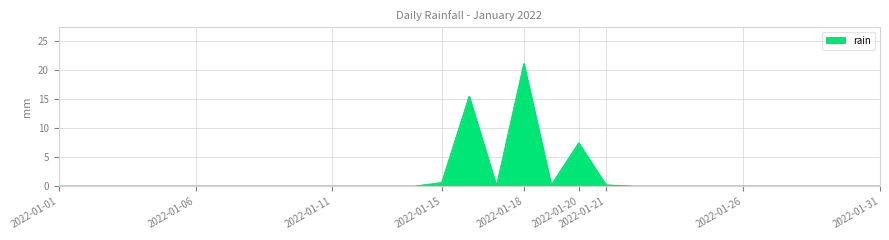

What is the maximum value shown in the chart?

21.0